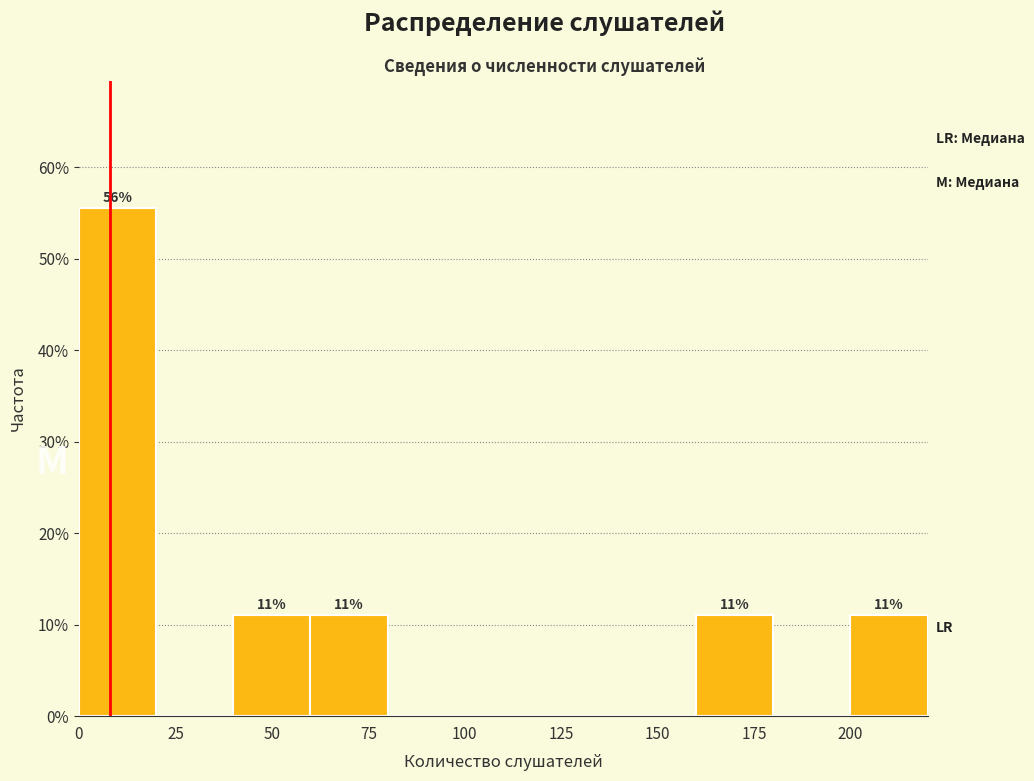

Which range on the x-axis has the tallest bar?

0 to 20